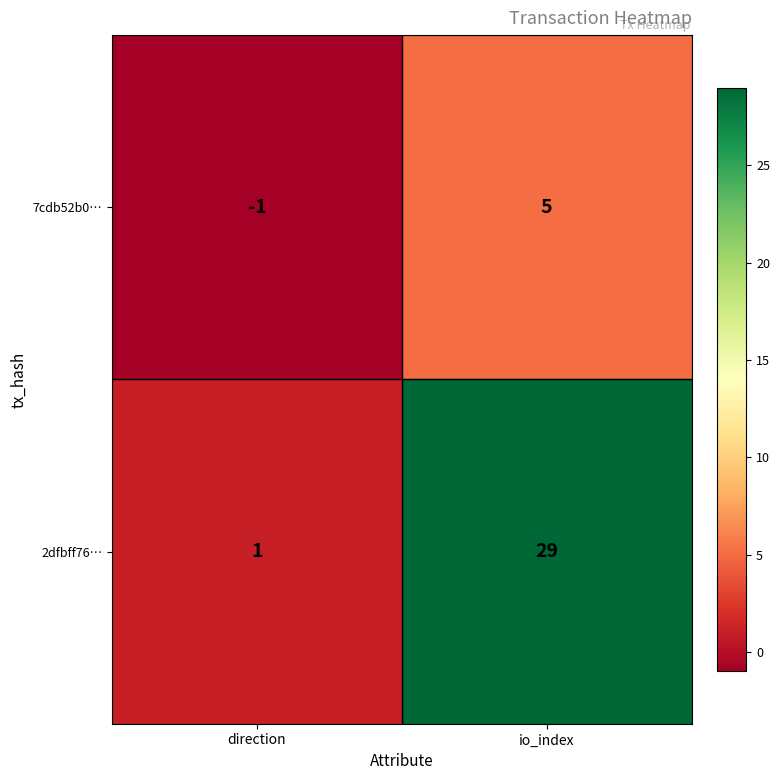

What is the difference between the maximum and minimum values in the 2dfbff76… series?

28